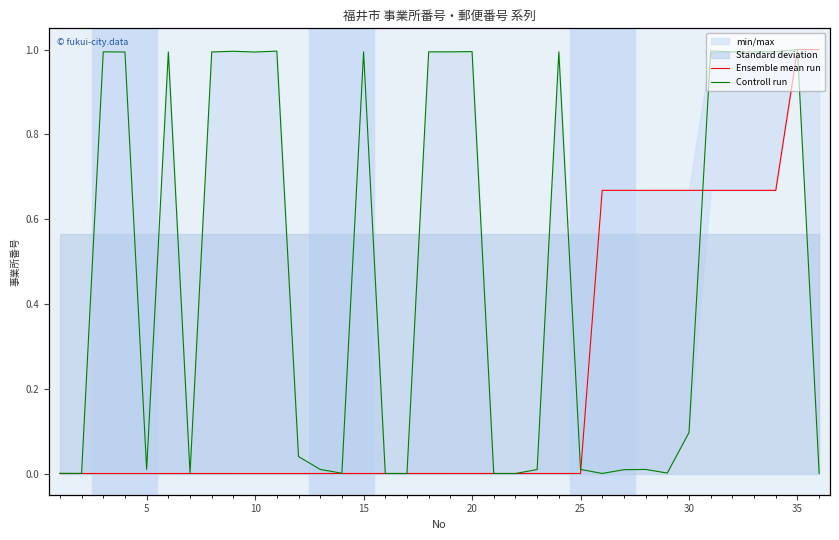

What is the highest value of the Ensemble mean run series?

1.0